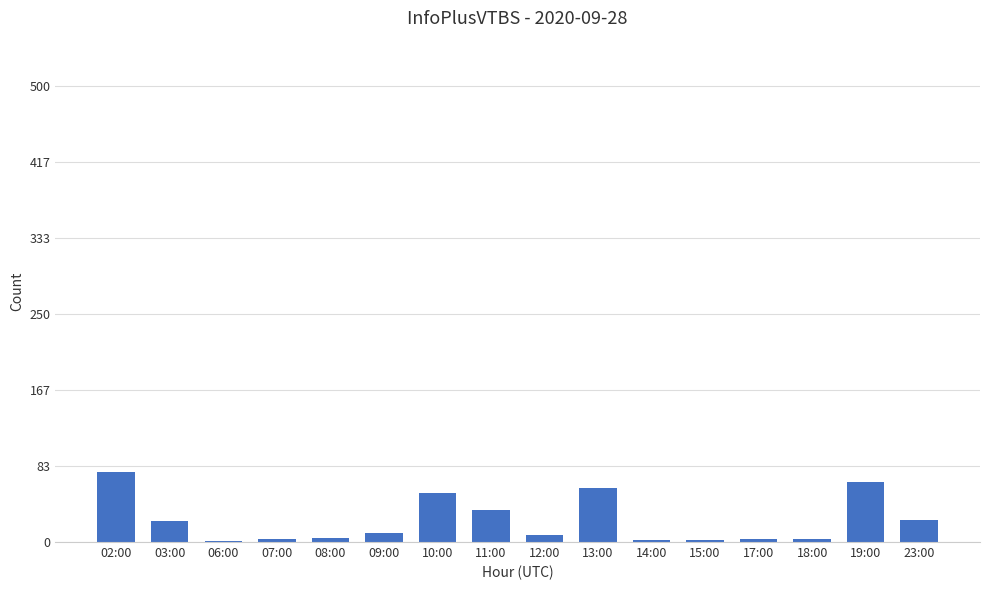

What is the sum of all values?

374